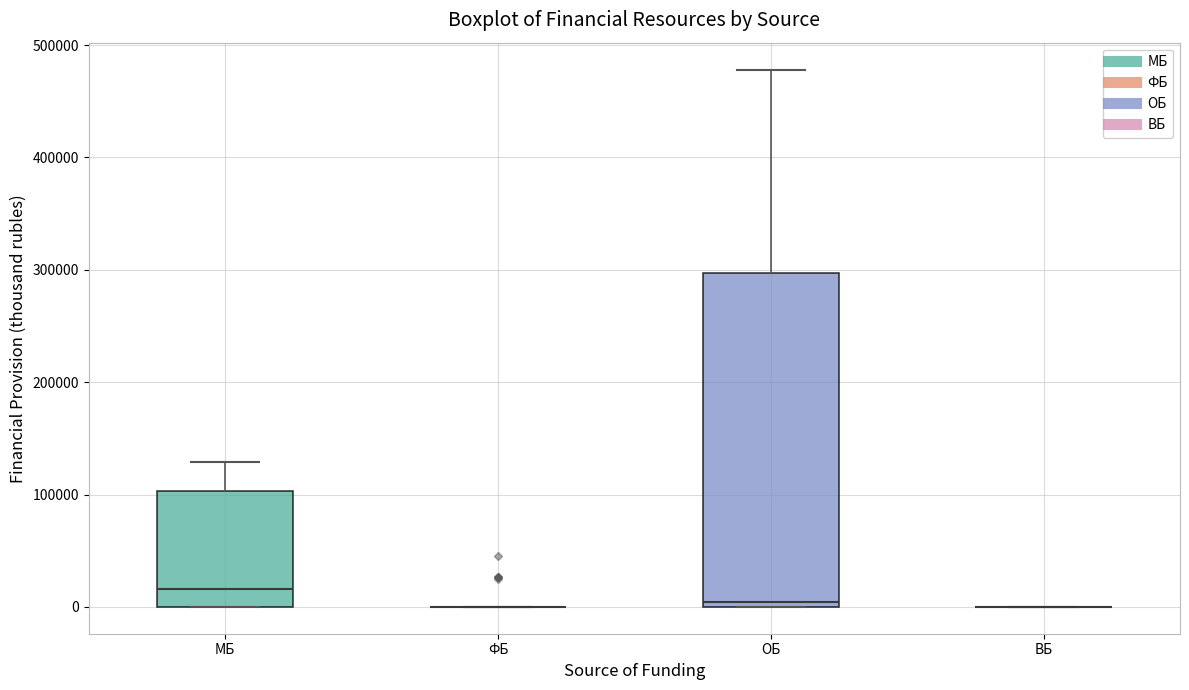

Comparing the boxes themselves (not the whiskers), which one is the tallest?

ОБ